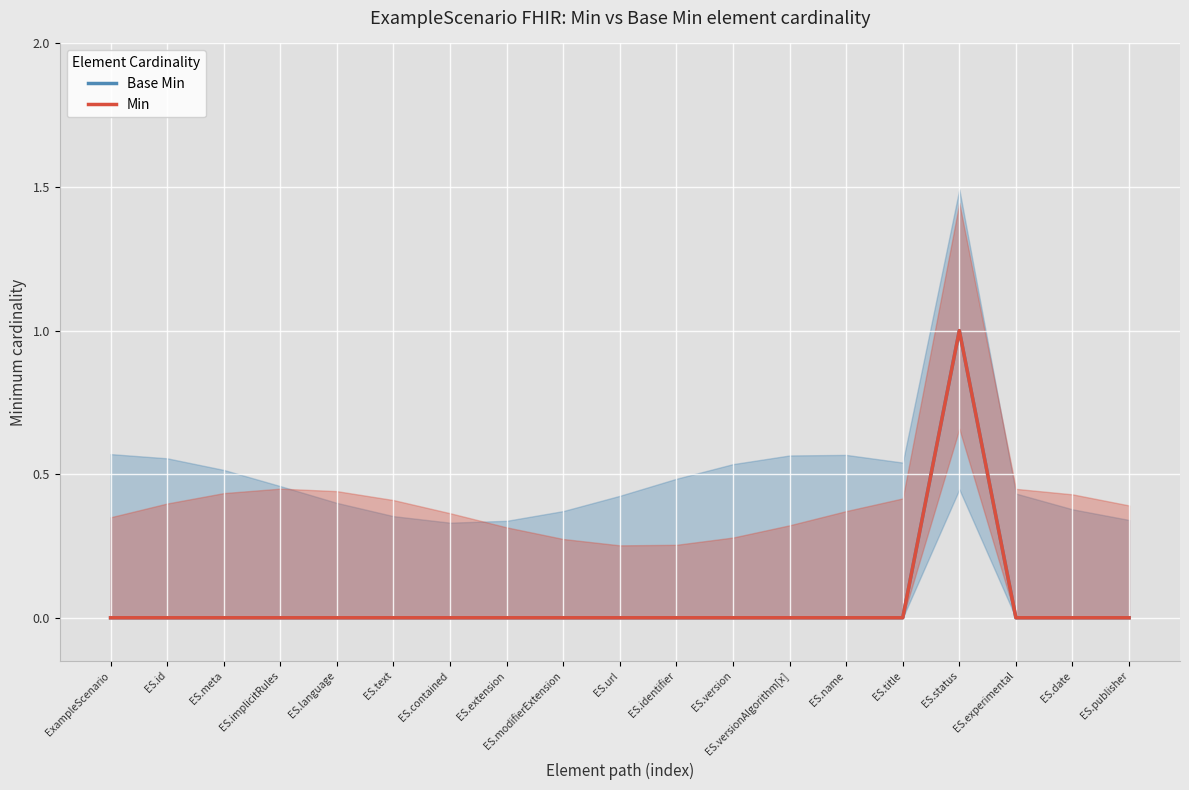

Rank the categories by Base Min value from highest to lowest.

ES.status, ExampleScenario, ES.id, ES.meta, ES.implicitRules, ES.language, ES.text, ES.contained, ES.extension, ES.modifierExtension, ES.url, ES.identifier, ES.version, ES.versionAlgorithm[x], ES.name, ES.title, ES.experimental, ES.date, ES.publisher